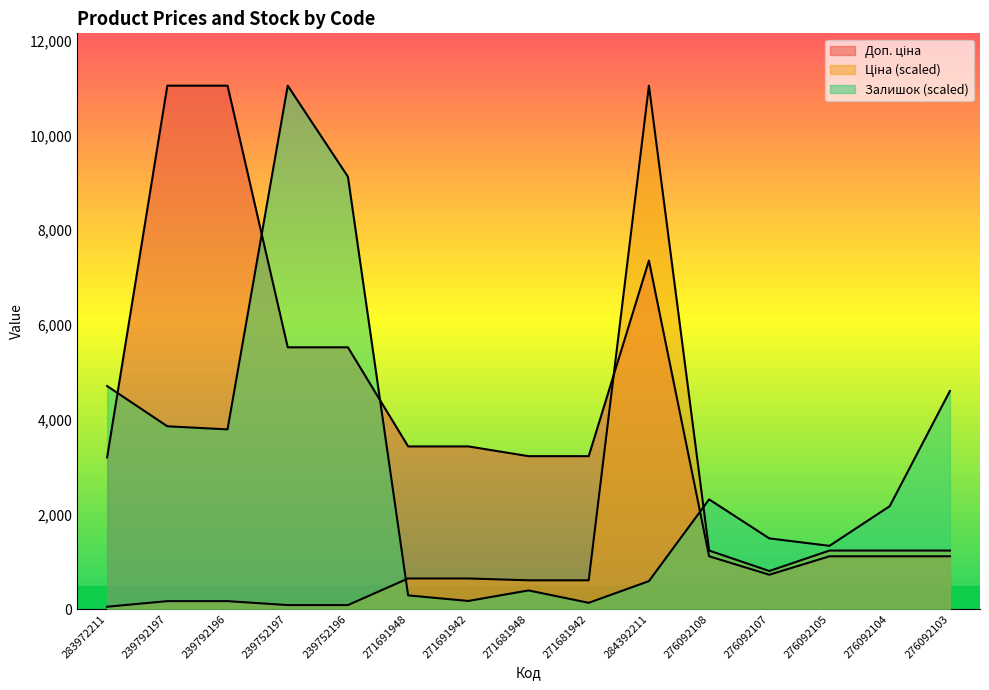

What is the label of the 8th point from the right?

271681948